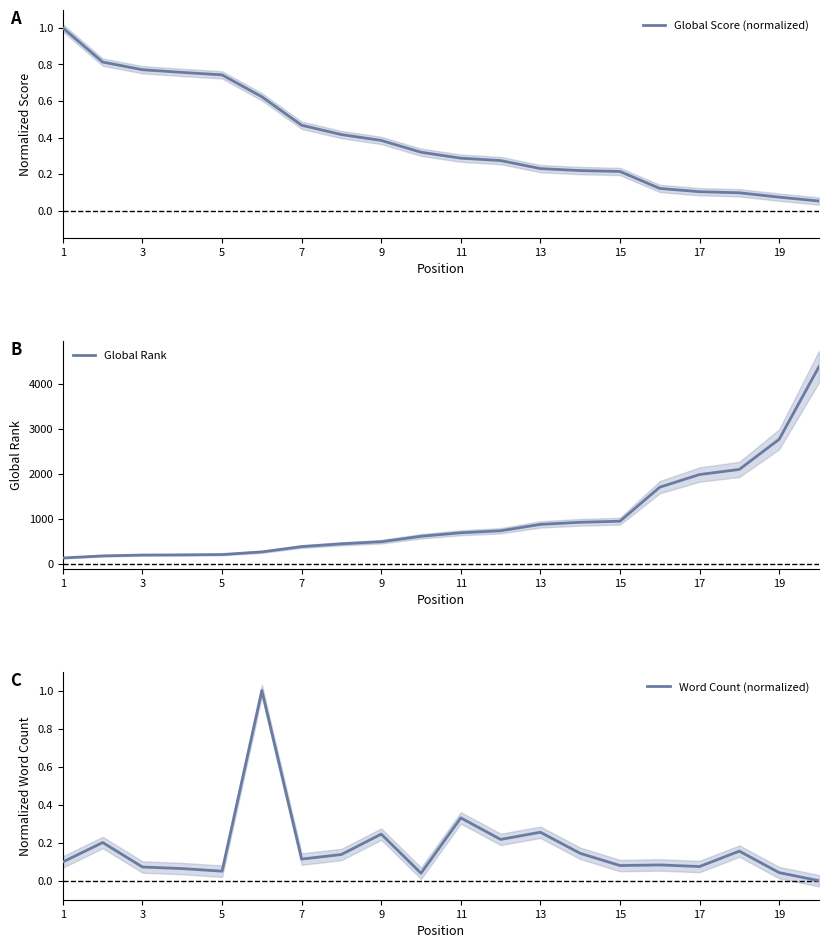

The value of Global Rank at 11 is 694. True or false?

True